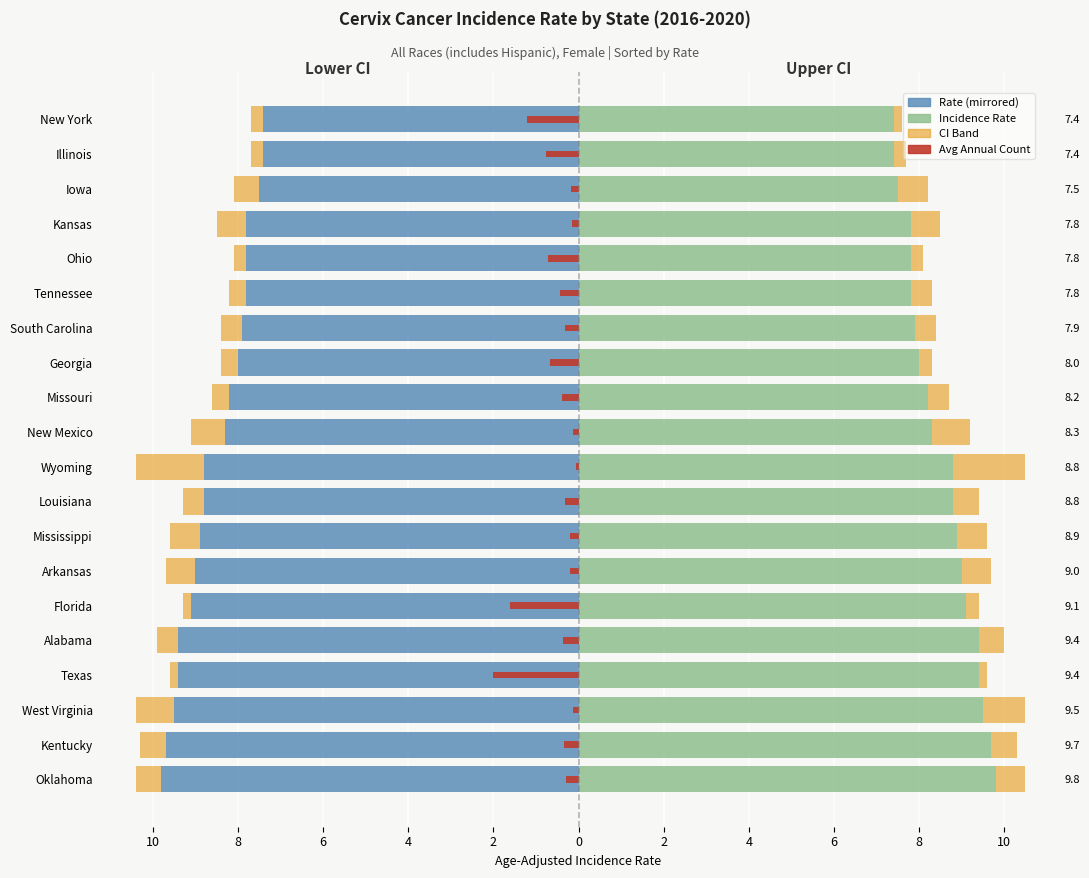

What is the sum of all Lower CI band values?

-11.2